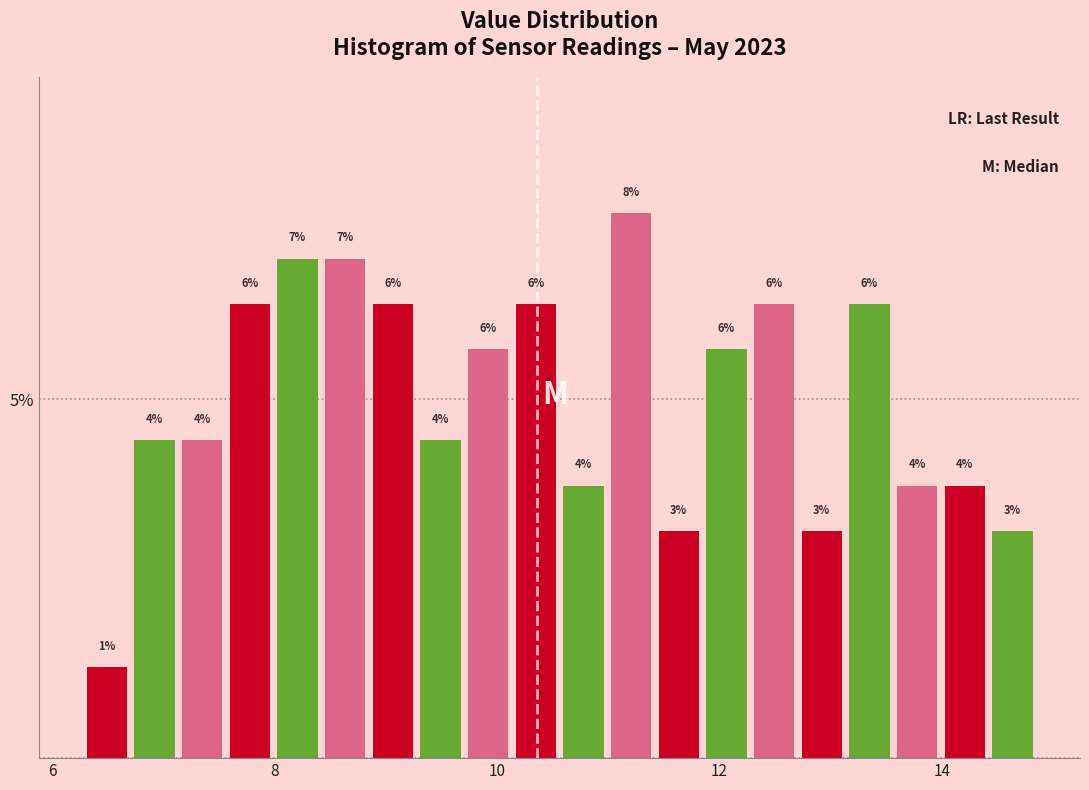

Around what value on the x-axis is the tallest bar? Give the approximate position of its centre, as read against the axis.

11.2